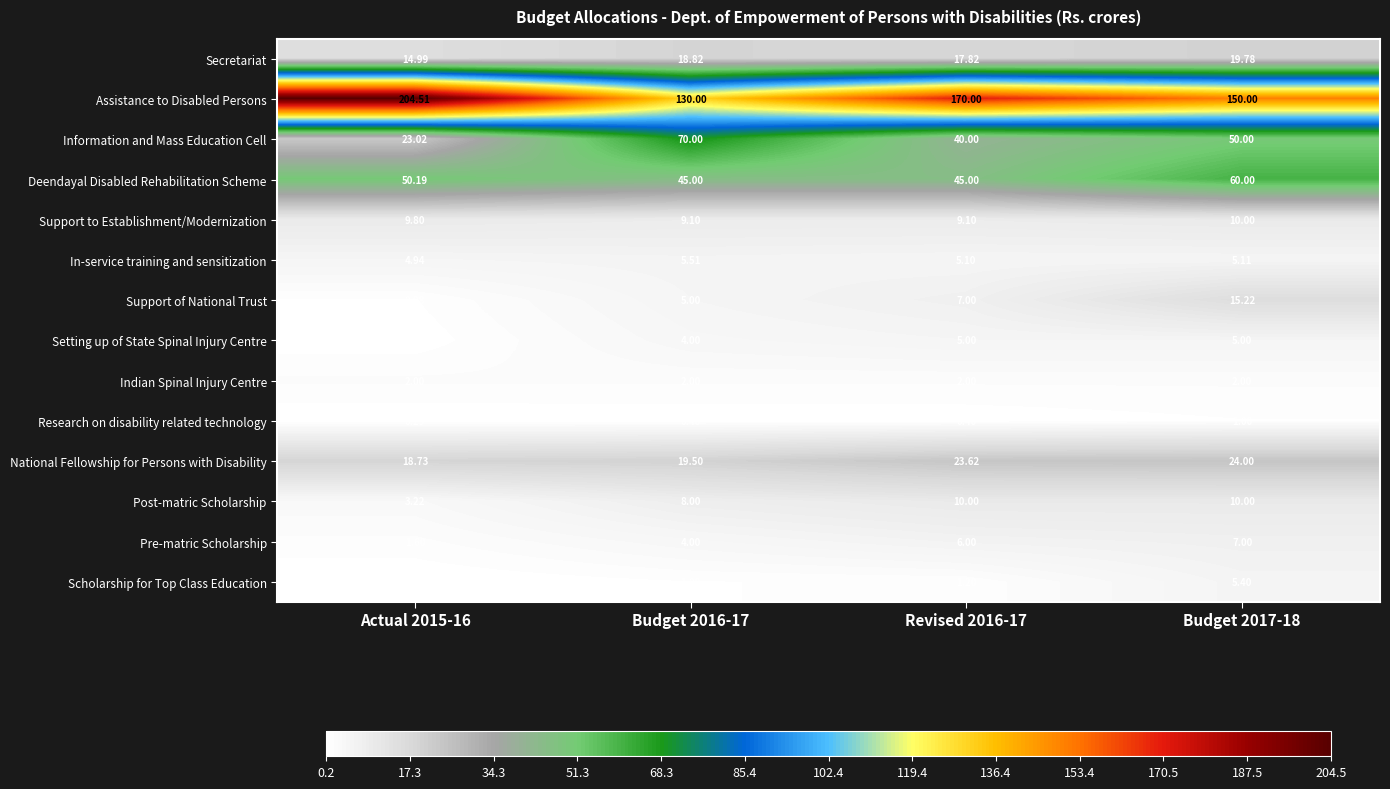

Which series has the largest total across all categories?

Assistance to Disabled Persons